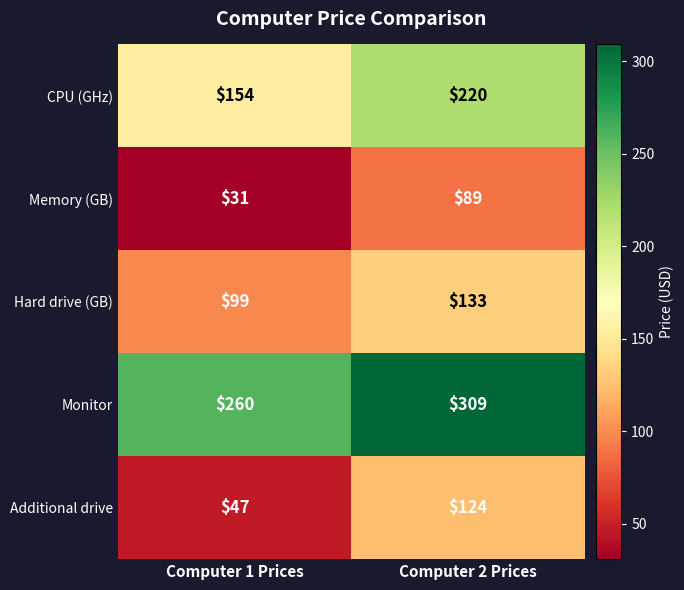

Reading left to right, list all the values displayed in this chart.

CPU (GHz): Computer 1 Prices=154	Computer 2 Prices=220
Memory (GB): Computer 1 Prices=31	Computer 2 Prices=89
Hard drive (GB): Computer 1 Prices=99	Computer 2 Prices=133
Monitor: Computer 1 Prices=260	Computer 2 Prices=309
Additional drive: Computer 1 Prices=47	Computer 2 Prices=124